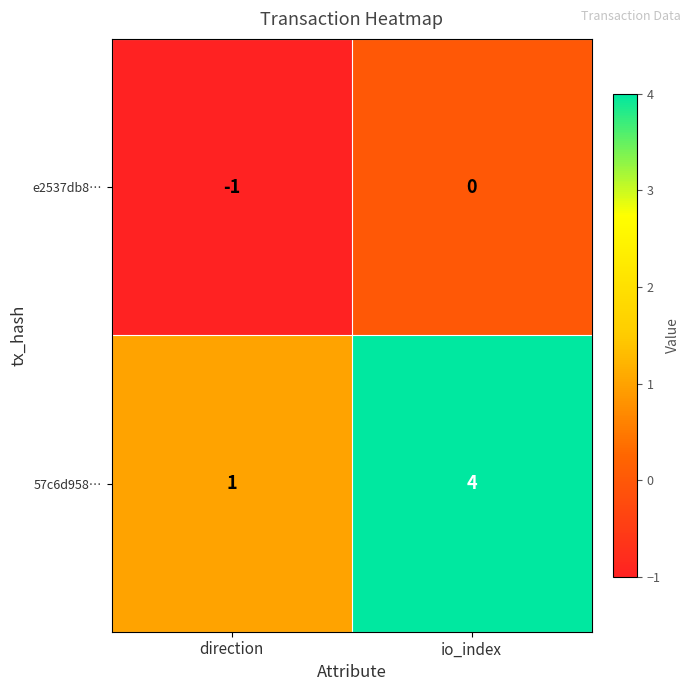

What is the sum of the 57c6d958… values at direction and io_index?

5